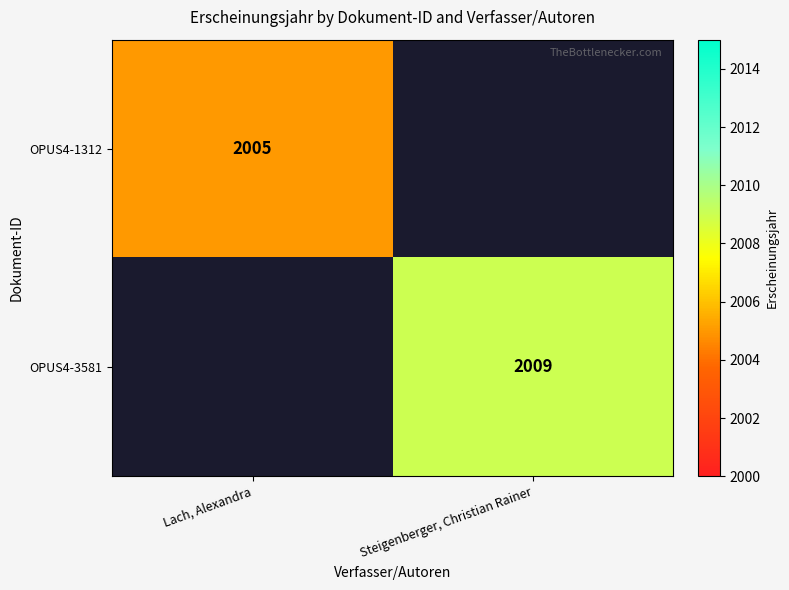

The OPUS4-3581 series shows 2009 at Steigenberger, Christian Rainer. True or false?

True